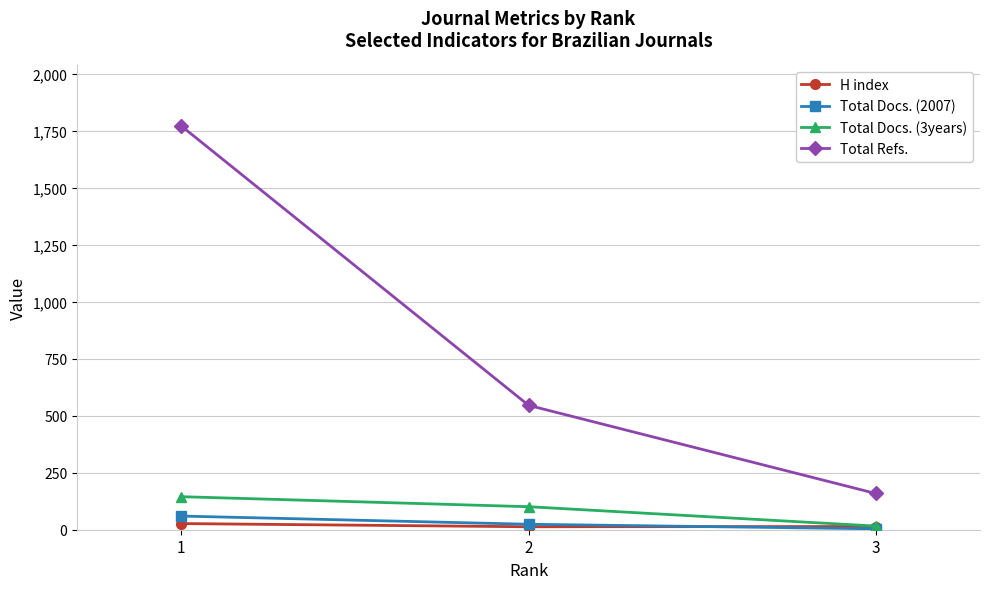

How many data points in Total Refs. are less than 546?

1